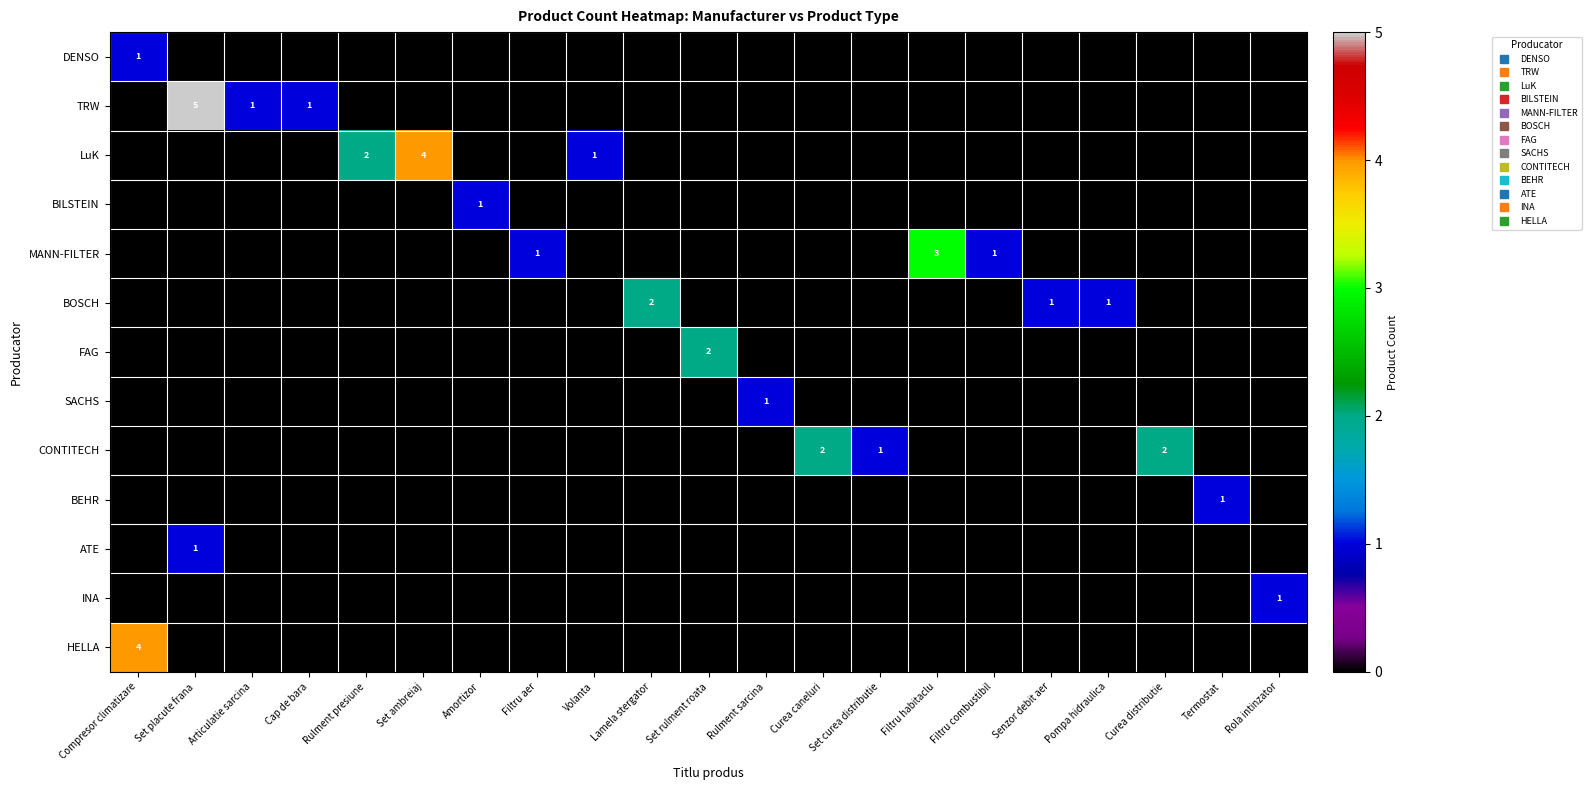

Count the BILSTEIN values in the range 0 to 1.

21